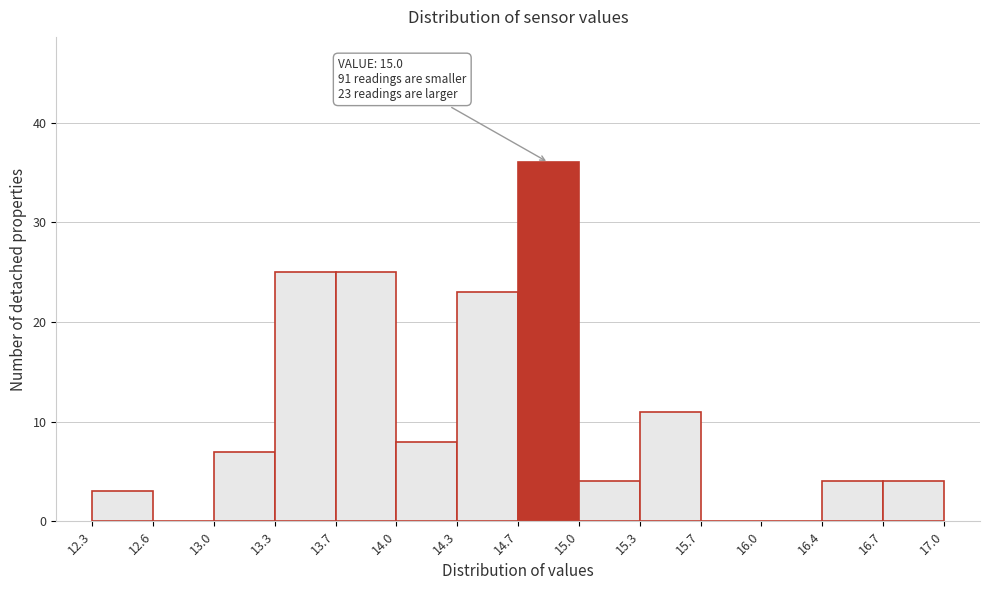

Which range on the x-axis has the tallest bar?

14.7 to 15.0